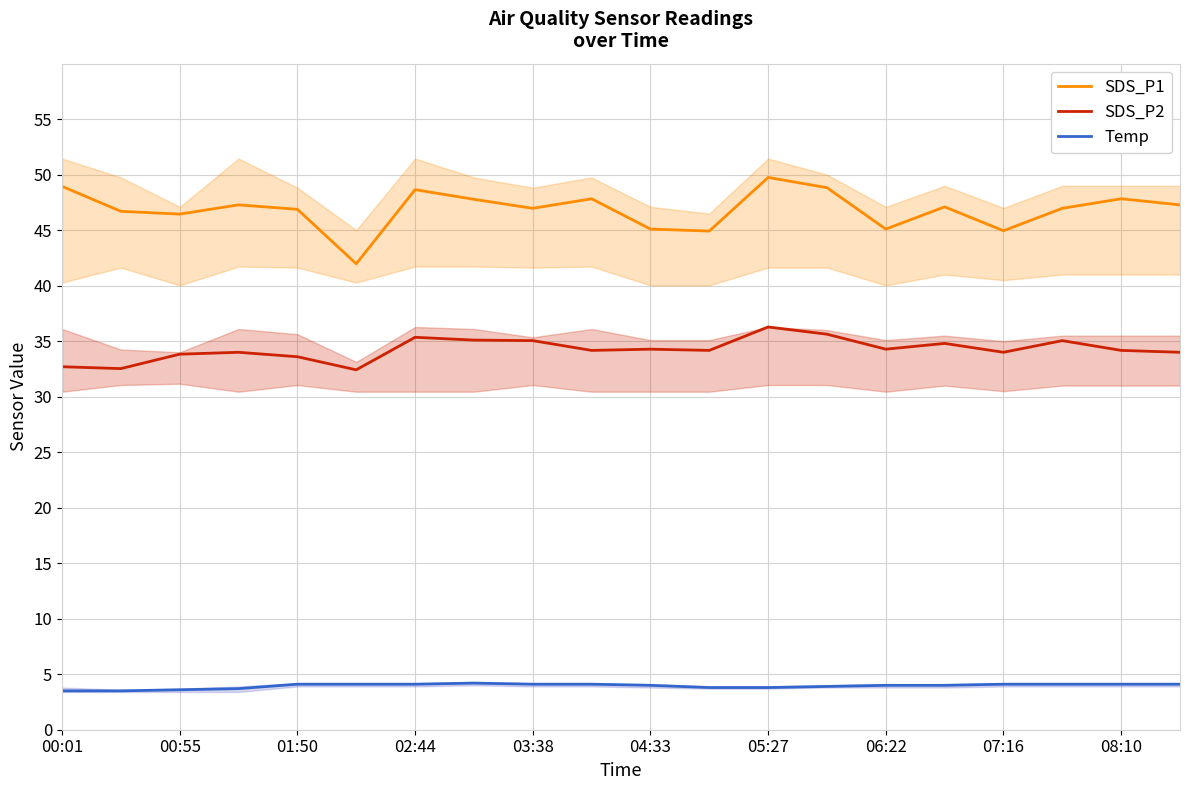

Is the value of SDS_P2 at 02:44 greater than the value of Temp at 07:16?

Yes